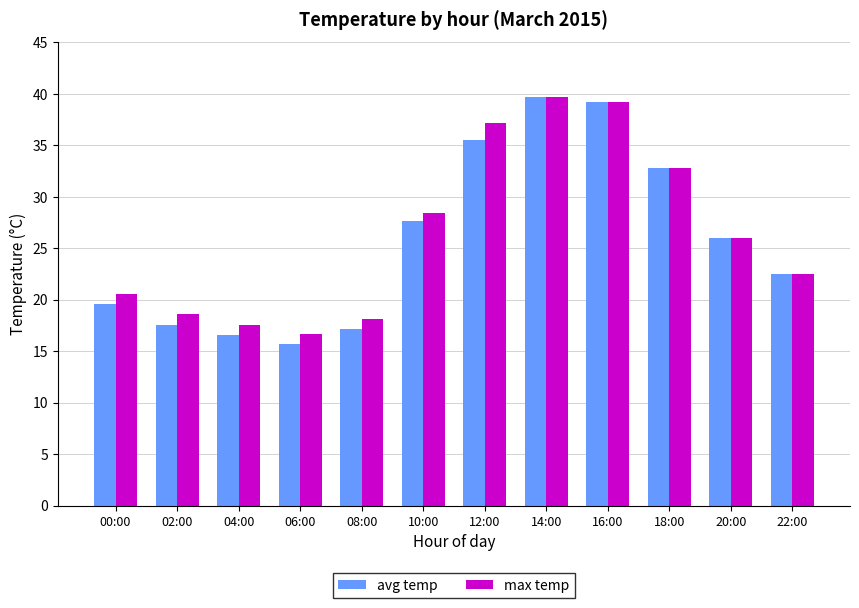

What is the label of the 6th bar from the left?

10:00